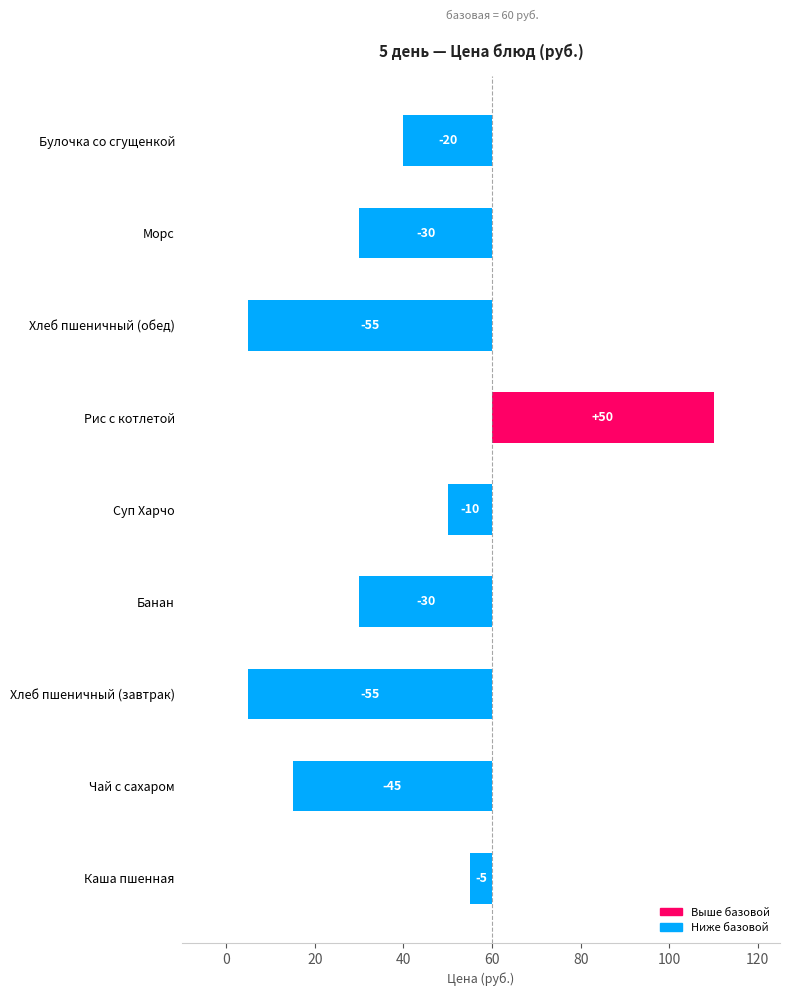

What is the difference between the maximum and second lowest values?

105